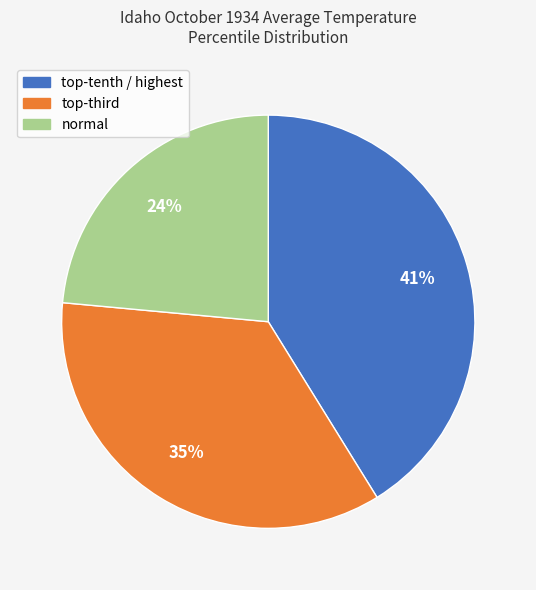

Is there any slice that represents more than half of the pie?

No